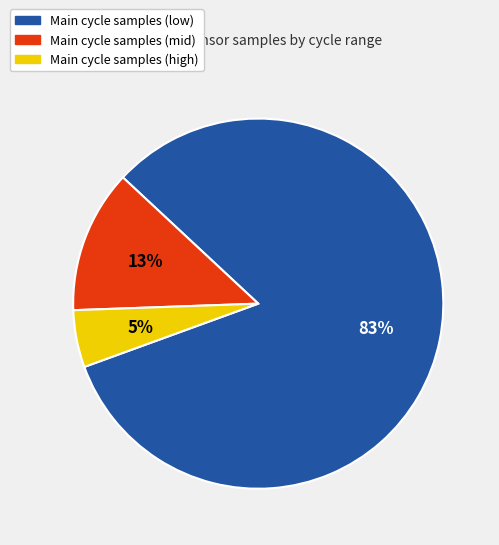

How many segments does this pie chart have?

3